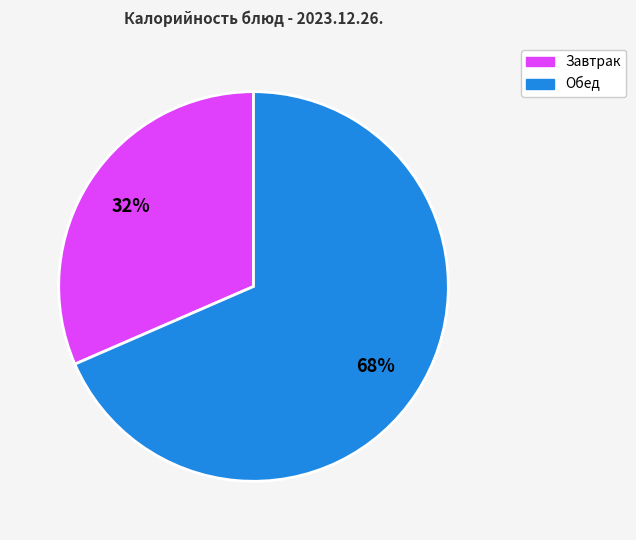

Does any single category account for the majority?

Yes